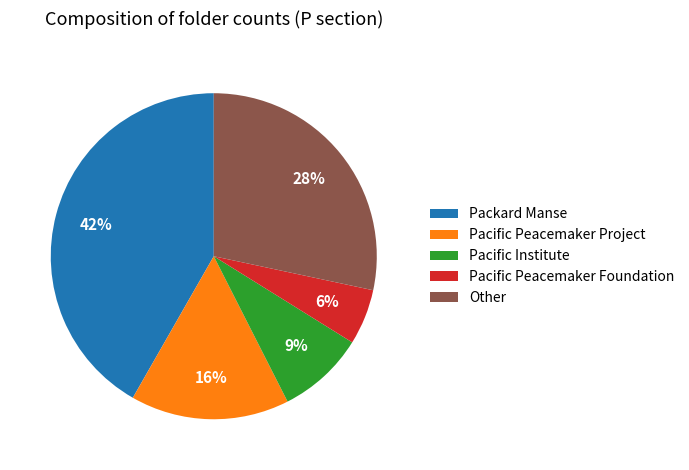

The Pacific Peacemaker Foundation slice represents 11% of the pie. True or false?

False